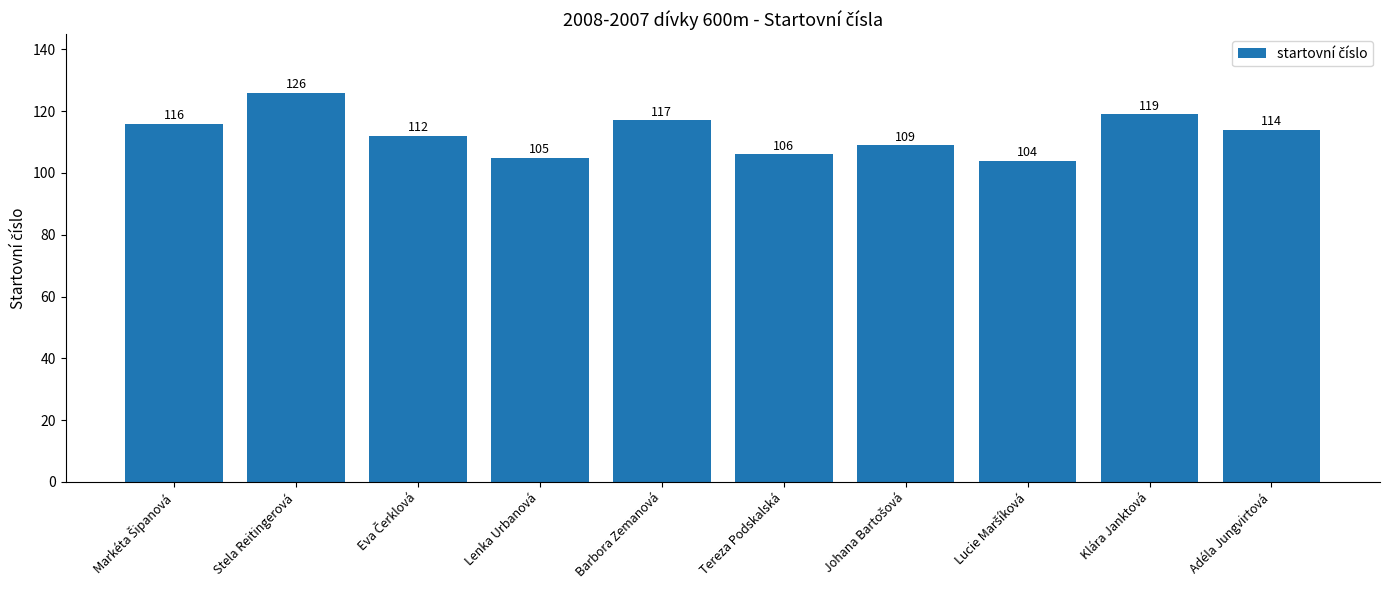

Reading left to right, transcribe all the data shown in this chart.

116	126	112	105	117	106	109	104	119	114